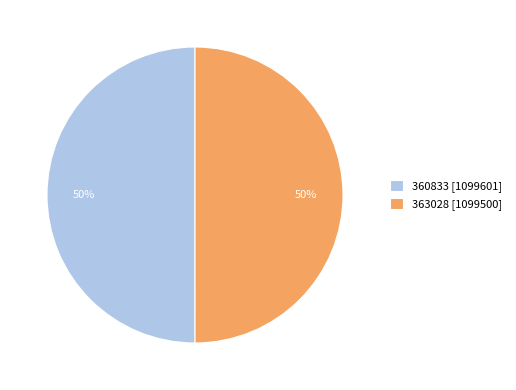

Approximately how many times larger is the value at 360833 [1099601] compared to 363028 [1099500]?

1.0